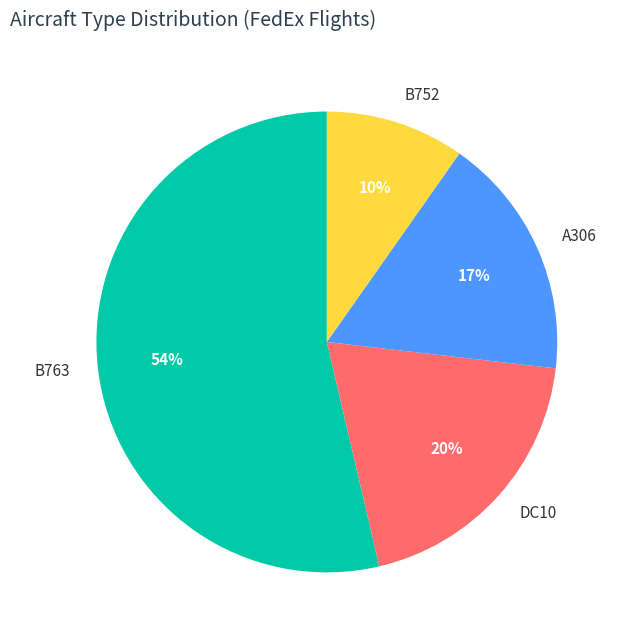

Combined, do A306 and B763 account for over 50%?

Yes